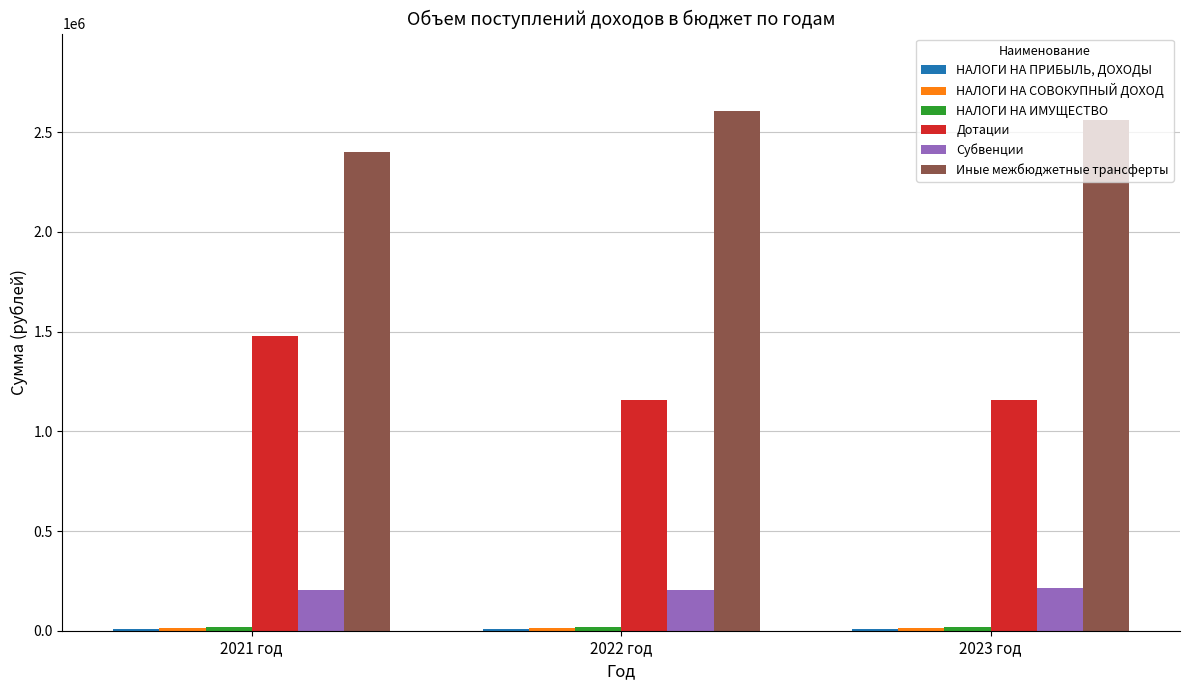

Are the bars grouped side by side (vs. stacked)?

Yes